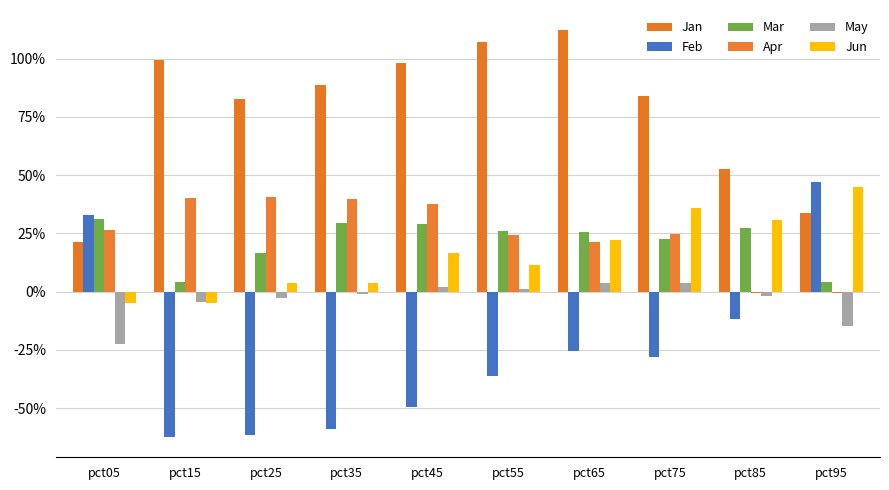

What are all the series names shown in the legend?

Jan, Feb, Mar, Apr, May, Jun